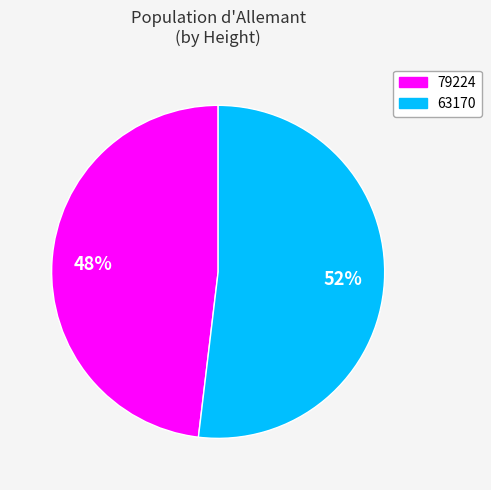

Count the number of slices in the pie.

2